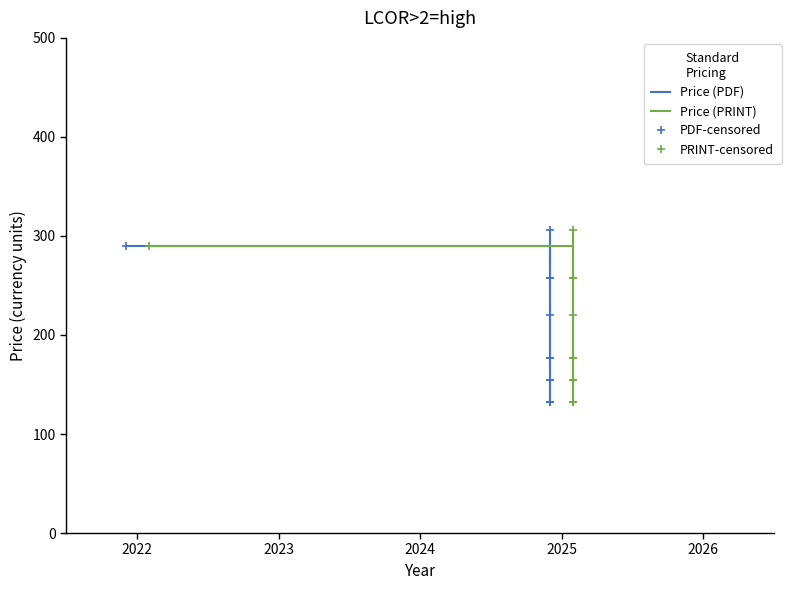

Which series has the largest range (max minus min)?

Price (PDF)